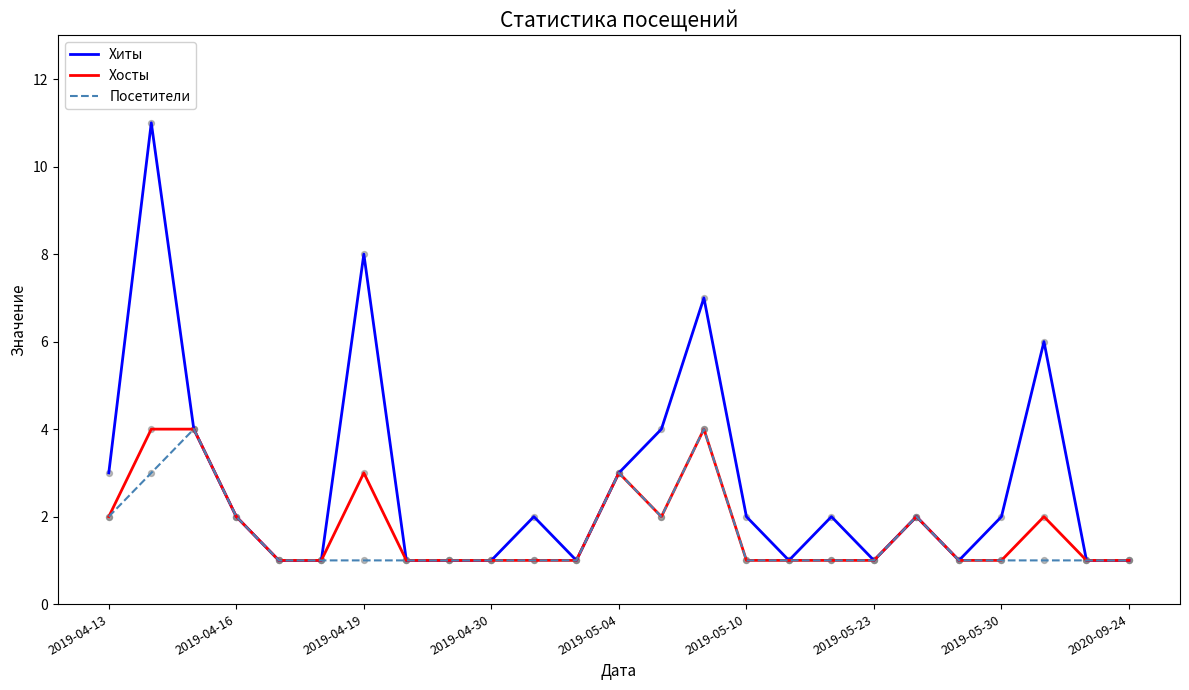

Which series has the largest total across all categories?

Хиты